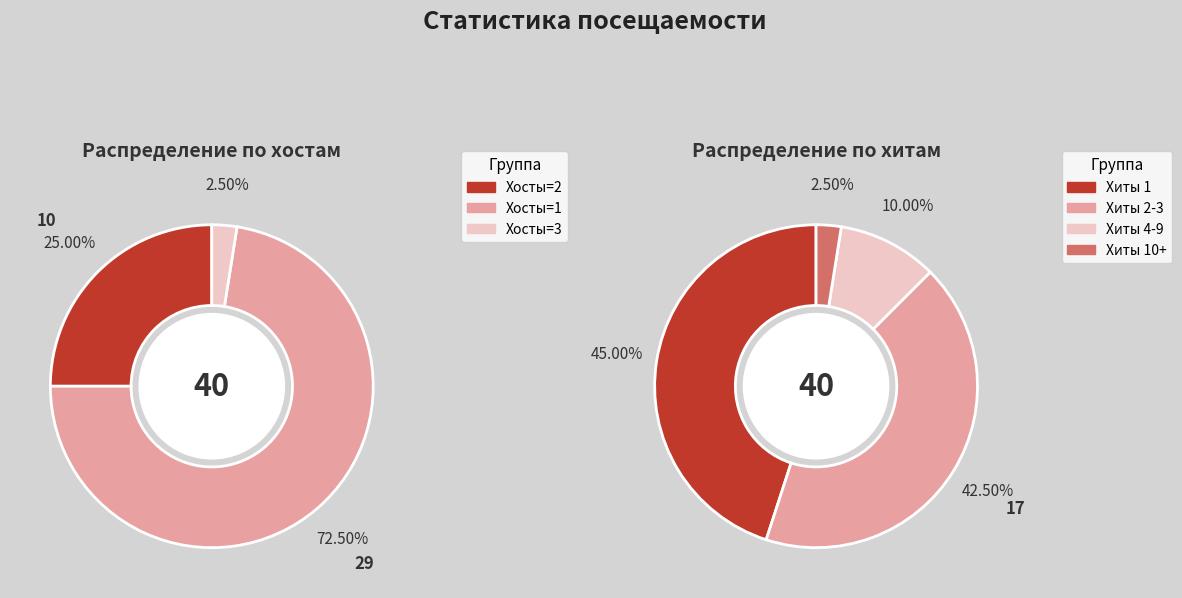

True or false: 2010-10-15 accounts for 1% of the total.

False